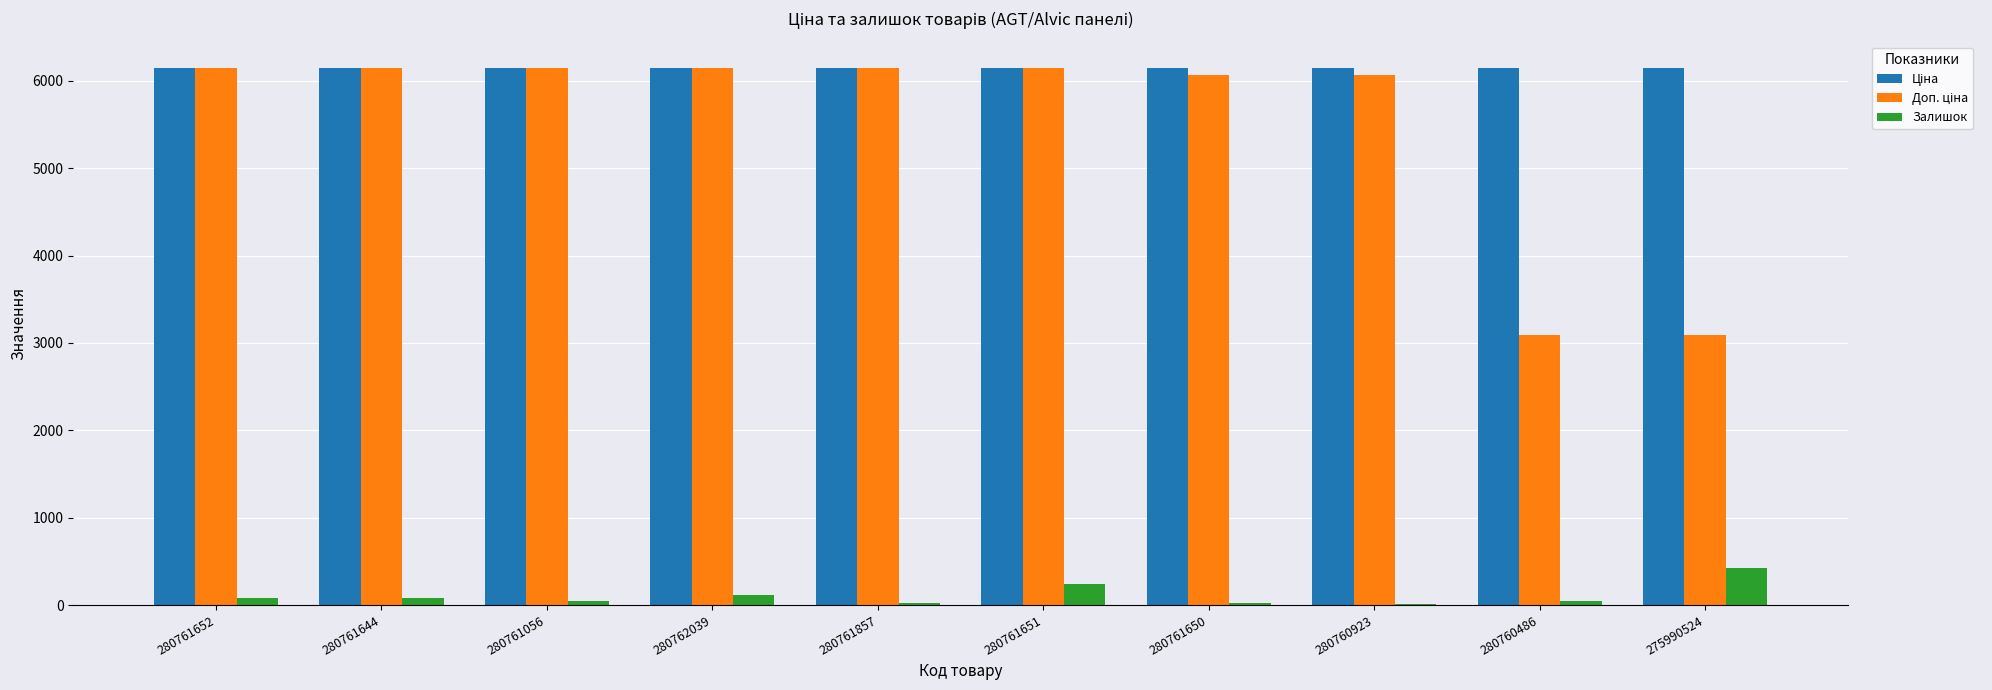

How many groups of bars are there?

10